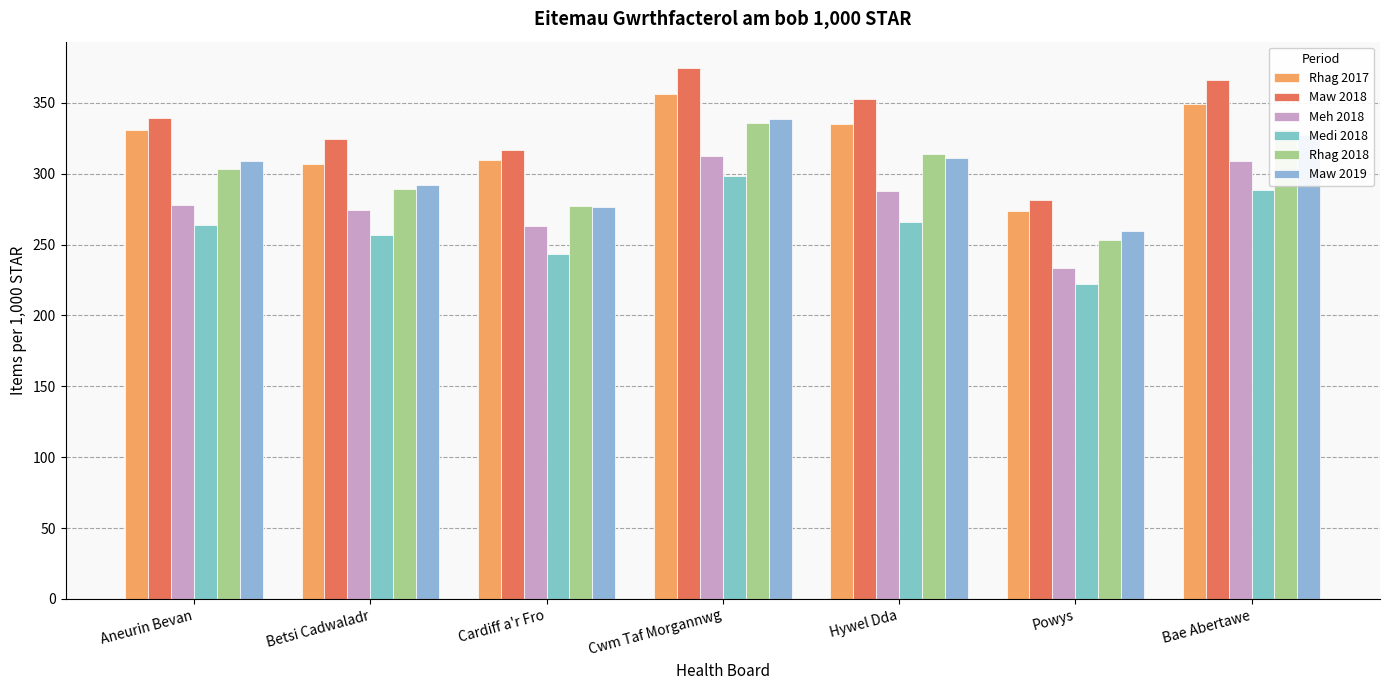

What is the maximum value shown in the chart?

374.4